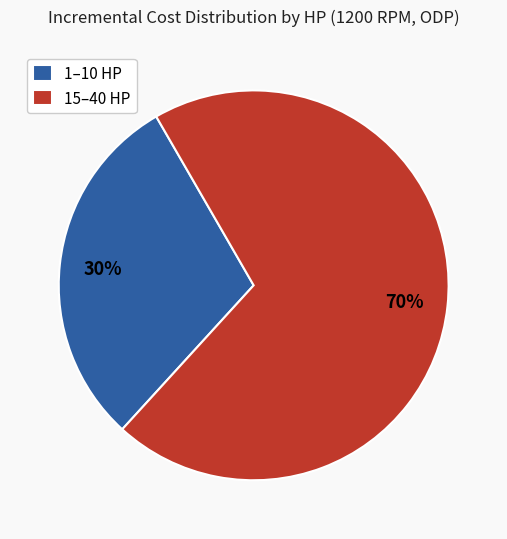

Combined, do 1–10 HP and 15–40 HP account for over 50%?

Yes